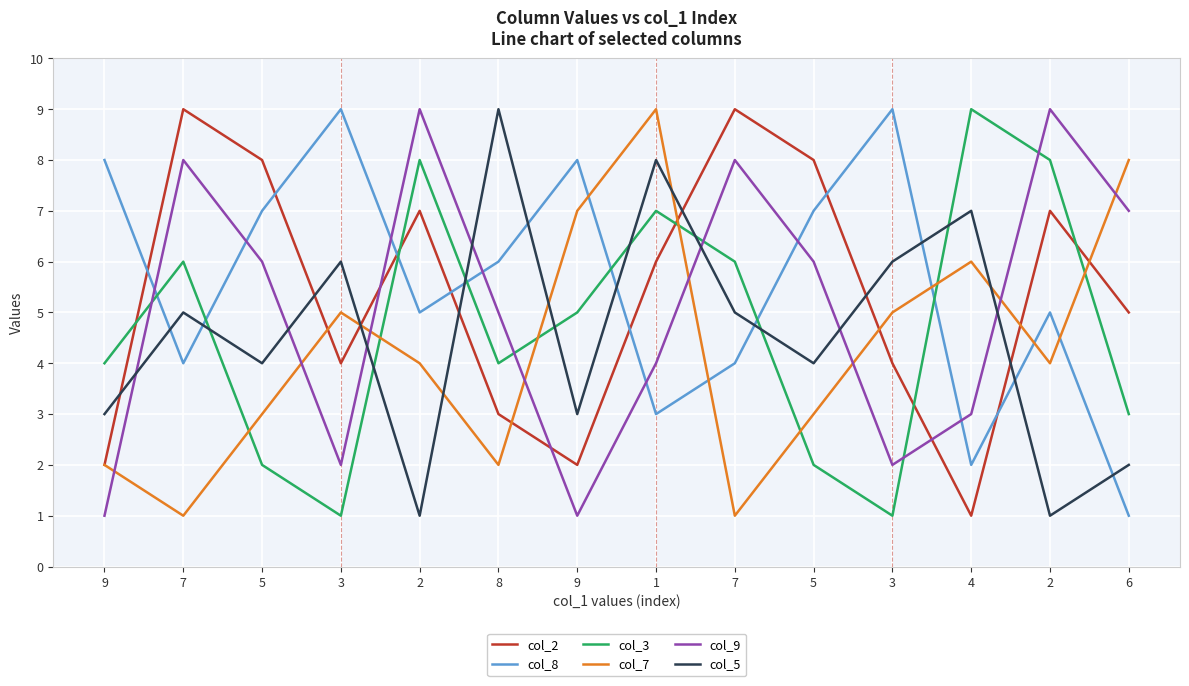

The col_5 series shows 4 at 5. True or false?

True